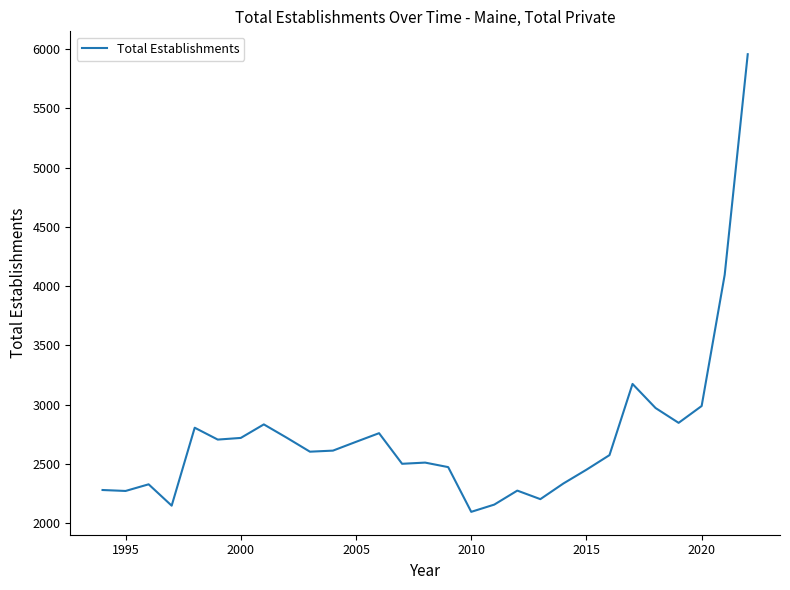

What is the greatest value displayed?

5955